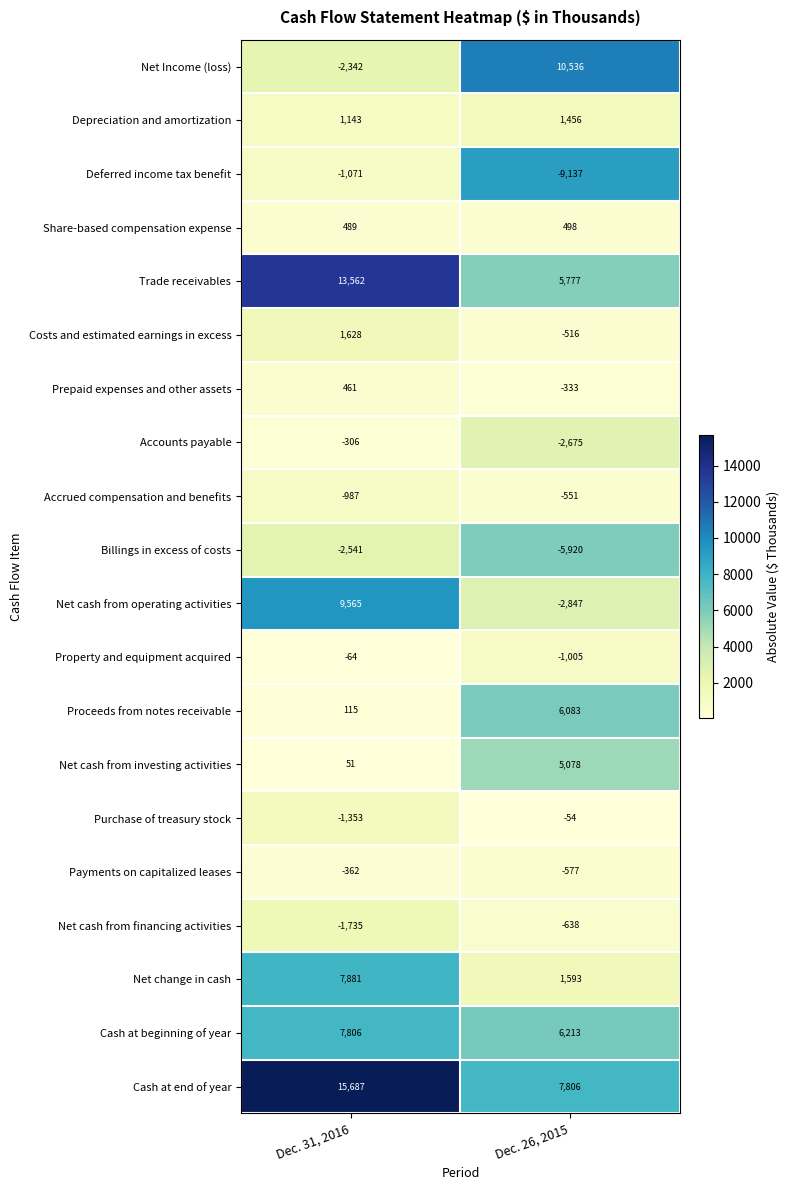

Which label corresponds to the largest value in the chart?

Dec. 31, 2016